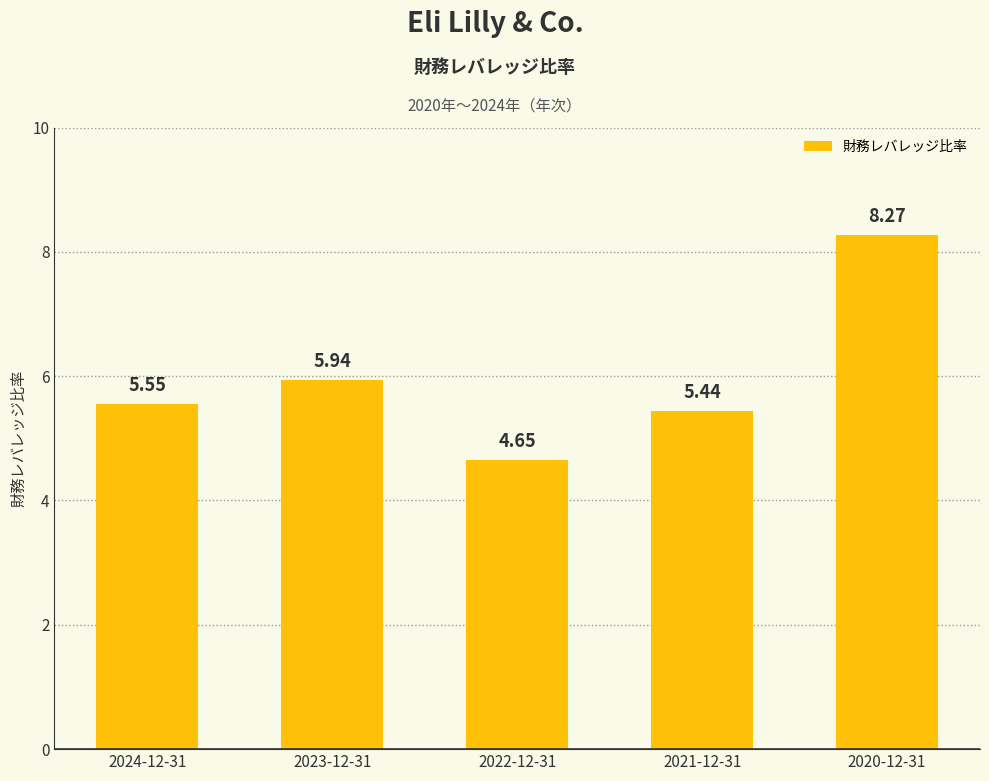

What is the label of the 3rd bar from the right?

2022-12-31